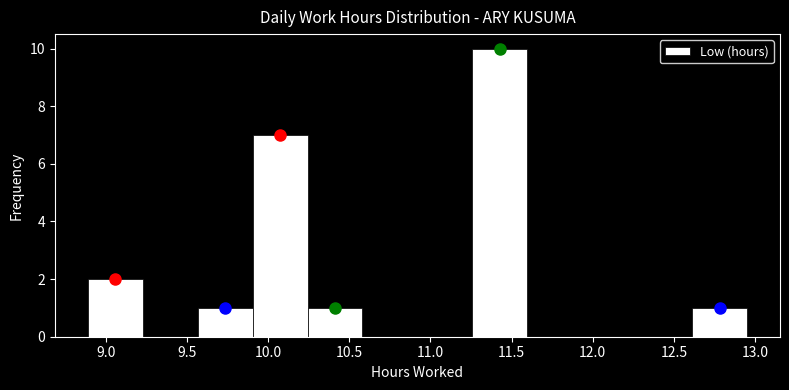

Reading left to right, list every bar in this chart as the range it spans on the x-axis followed by its height. Neither the bar edges nor the heights are printed on the chart, so give them approximately, as read against the axes.

8.90 to 9.25: 2
9.25 to 9.55: 0
9.55 to 9.90: 1
9.90 to 10.25: 7
10.25 to 10.60: 1
10.60 to 10.90: 0
10.90 to 11.25: 0
11.25 to 11.60: 10
11.60 to 11.95: 0
11.95 to 12.25: 0
12.25 to 12.60: 0
12.60 to 12.95: 1